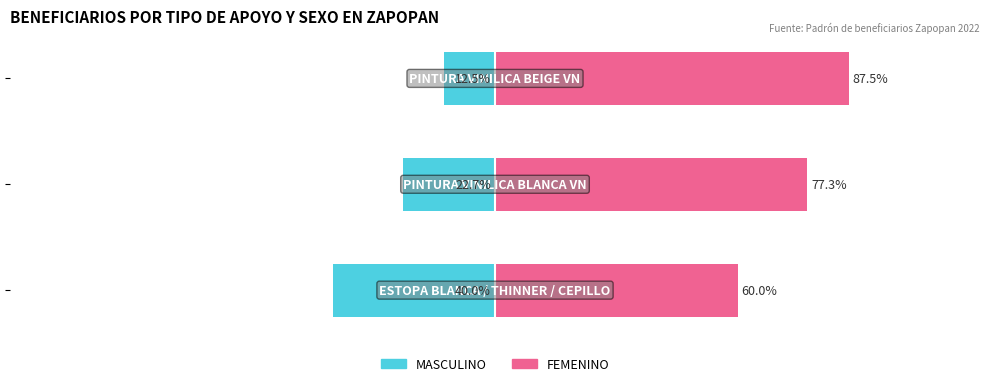

How many values in the FEMENINO series exceed 77?

2